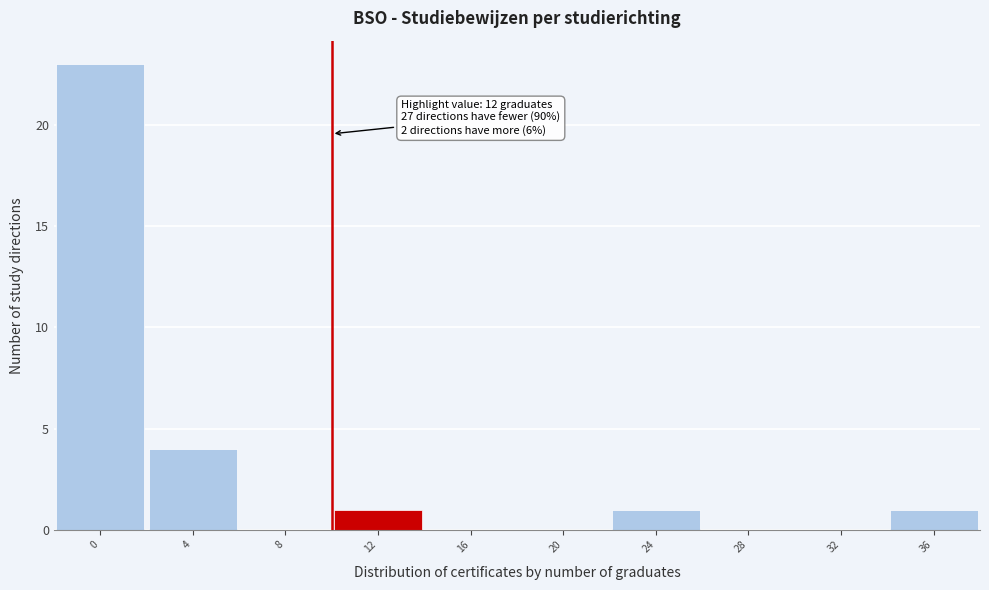

Reading right to left, list all the values displayed in this chart.

36=1	32=0	28=0	24=1	20=0	16=0	12=1	8=0	4=4	0=23